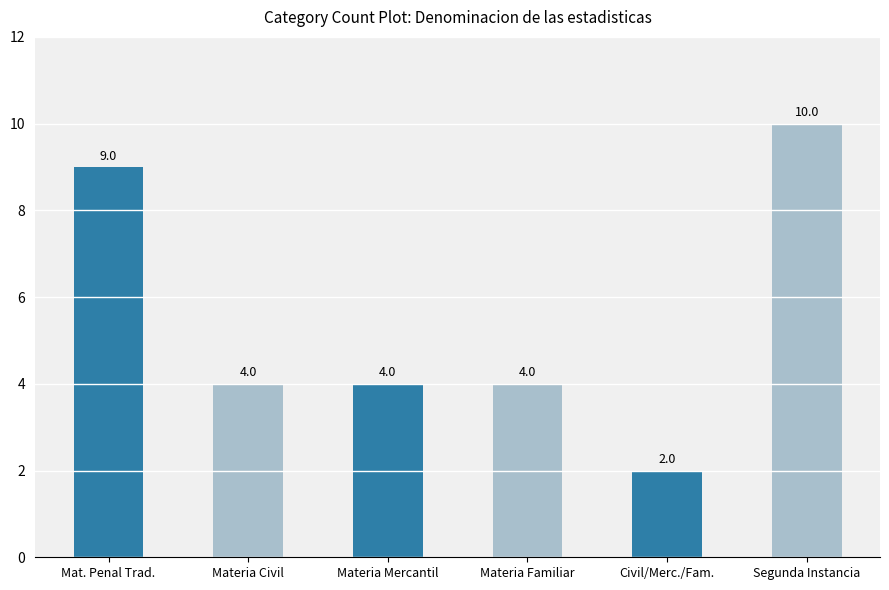

What is the label of the 5th bar from the left?

Civil/Merc./Fam.